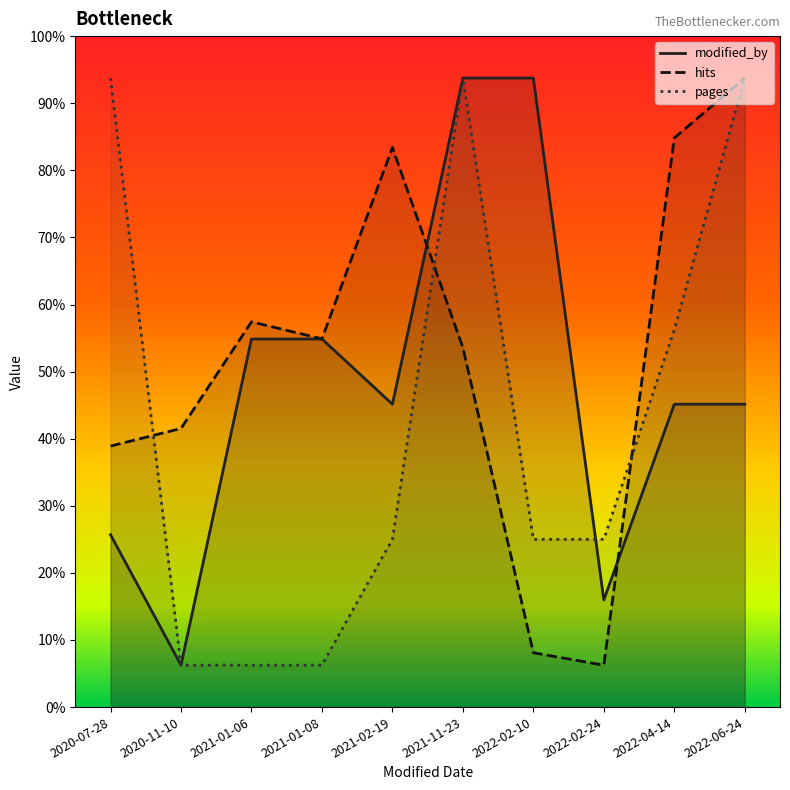

Is this an area chart (filled region under the line)?

No